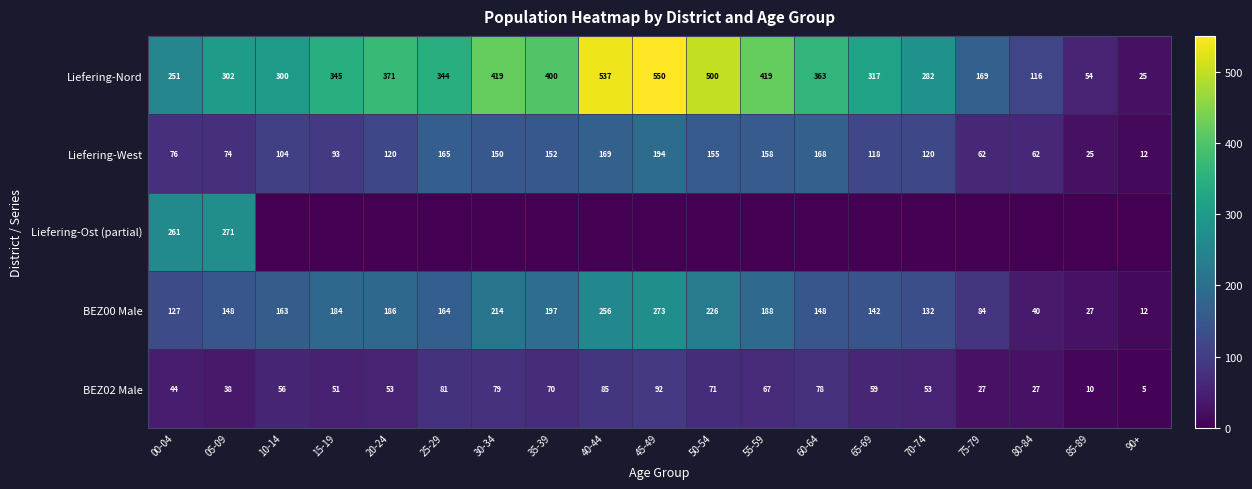

Is it true that Liefering-Nord equals 551 at 15-19?

False